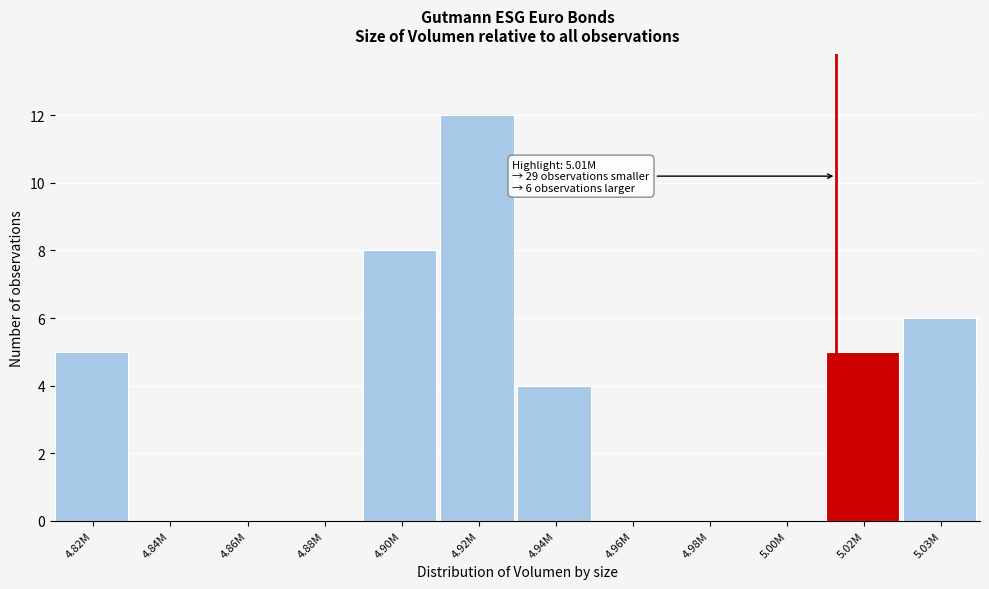

Reading left to right, list all the values displayed in this chart.

4.82M=5	4.84M=0	4.86M=0	4.88M=0	4.90M=8	4.92M=12	4.94M=4	4.96M=0	4.98M=0	5.00M=0	5.02M=5	5.03M=6